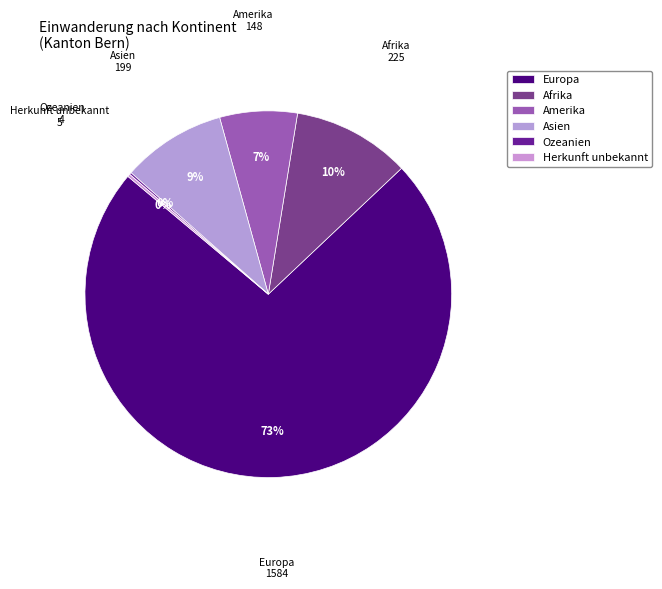

What is the change in value from Europa to Herkunft unbekannt?

-1579